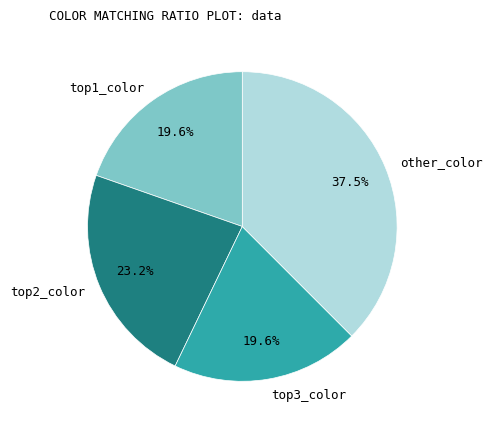

Which slice is the largest?

other_color